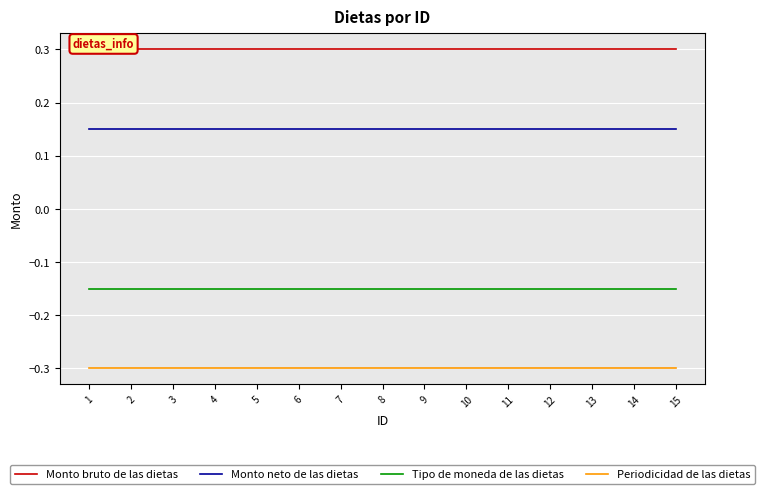

True or false: Tipo de moneda de las dietas has a value of -0.0 at 1.

False